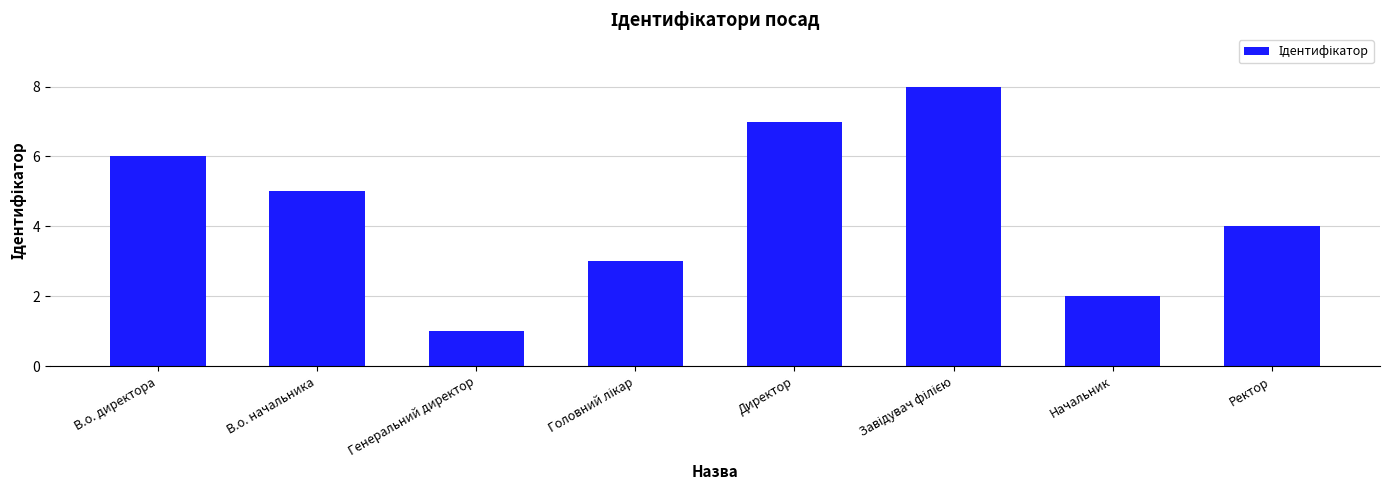

How many values are below 5?

4